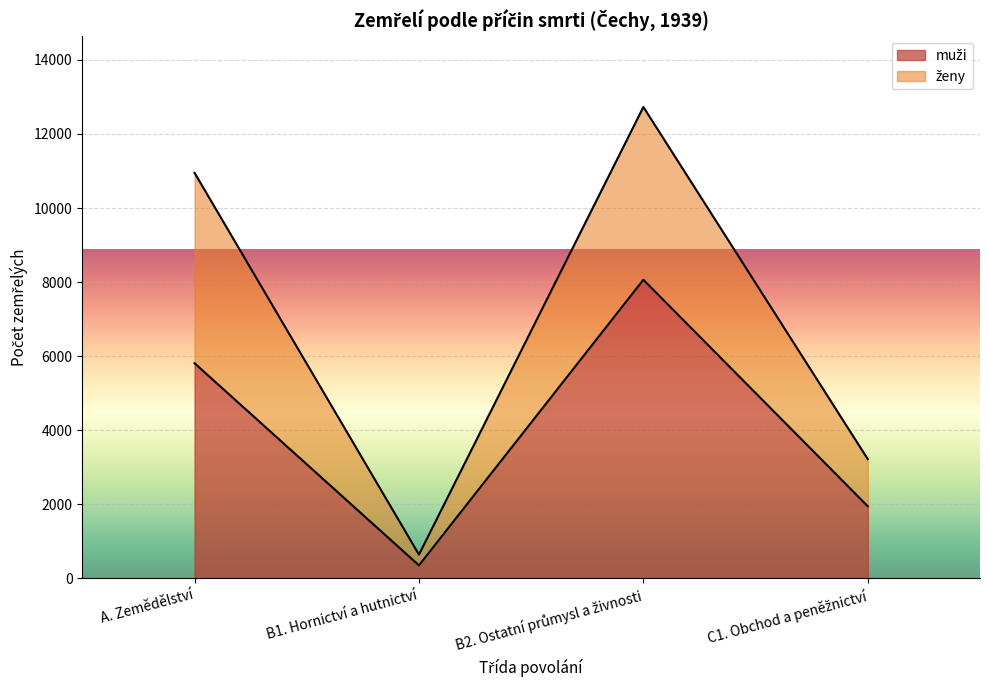

List the labels in order of value, largest first.

B2. Ostatní průmysl a živnosti, A. Zemědělství, C1. Obchod a peněžnictví, B1. Hornictví a hutnictví